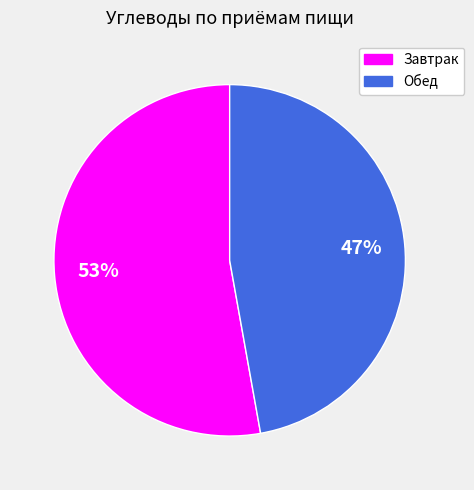

Do Обед and Завтрак together represent more than half of the pie?

Yes